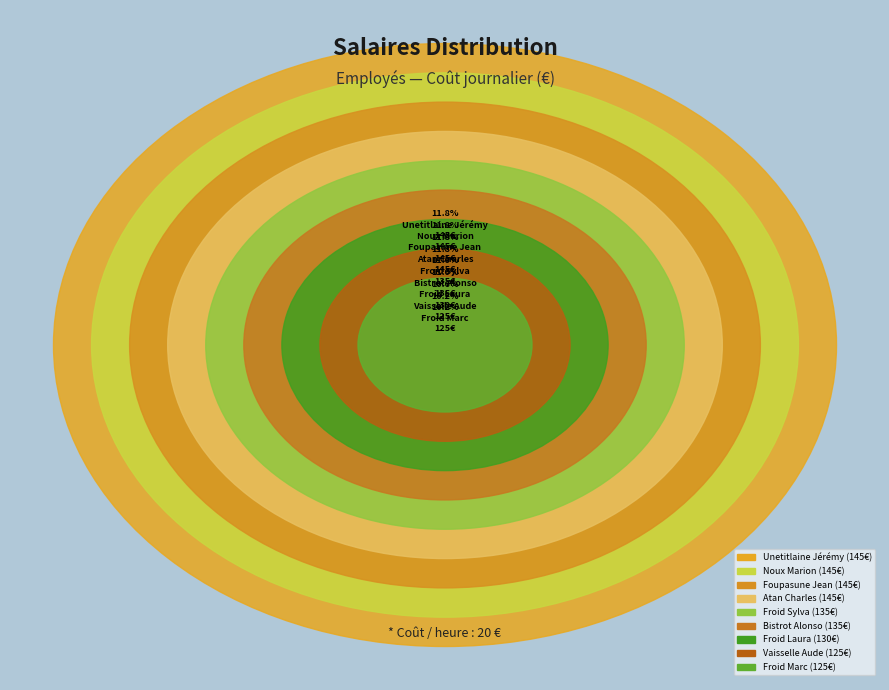

The Vaisselle Aude slice represents 10% of the pie. True or false?

True